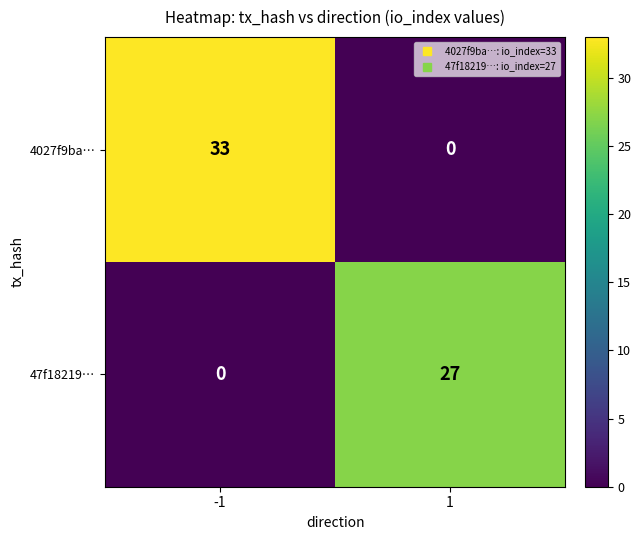

Count the number of data series in this chart.

2